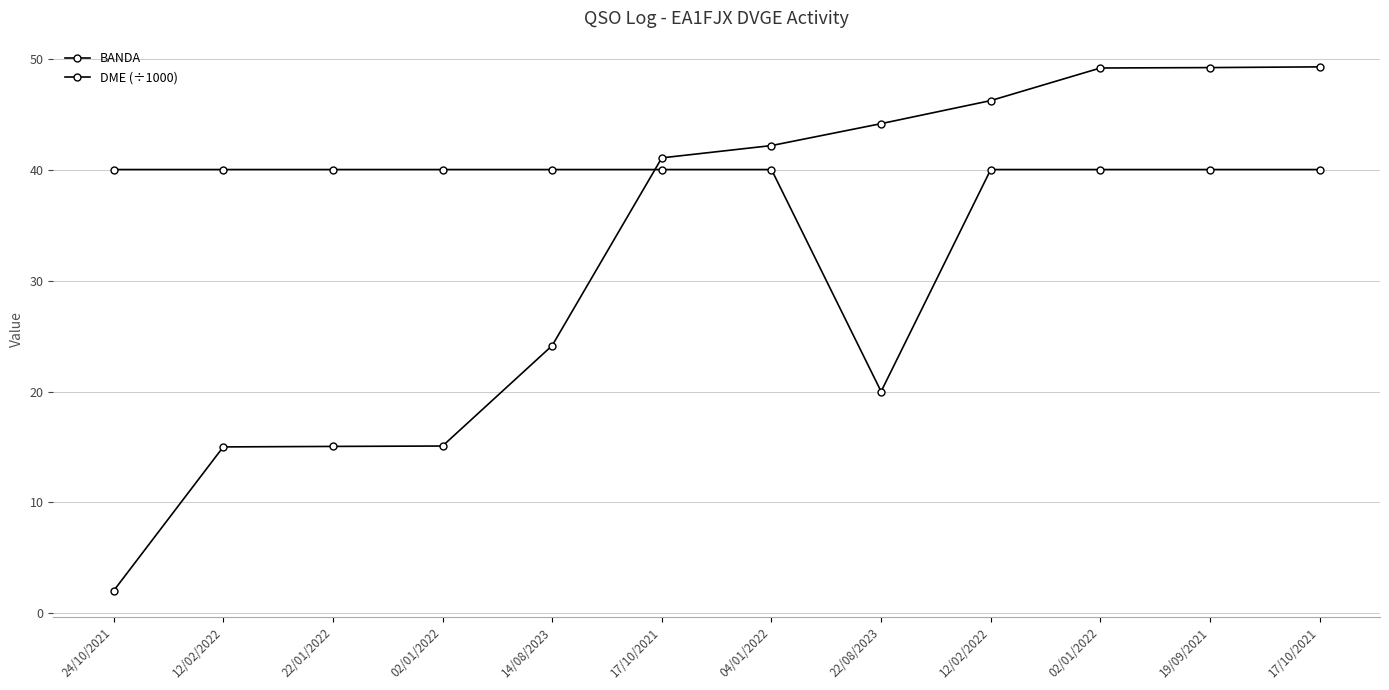

Count the number of data series in this chart.

2